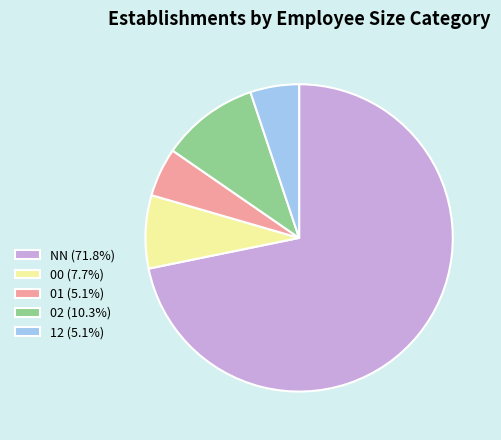

Is NN (71.8%) the majority of the pie?

Yes